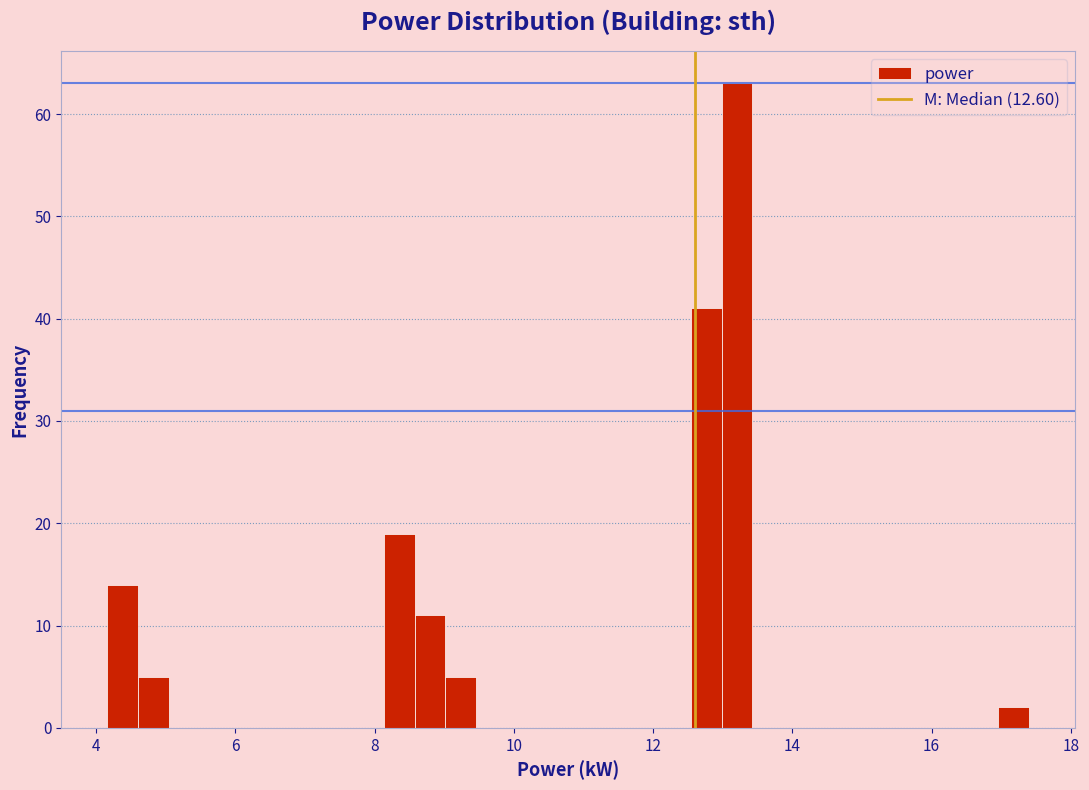

Read against the x-axis, roughly where is the centre of the tallest bar?

13.2